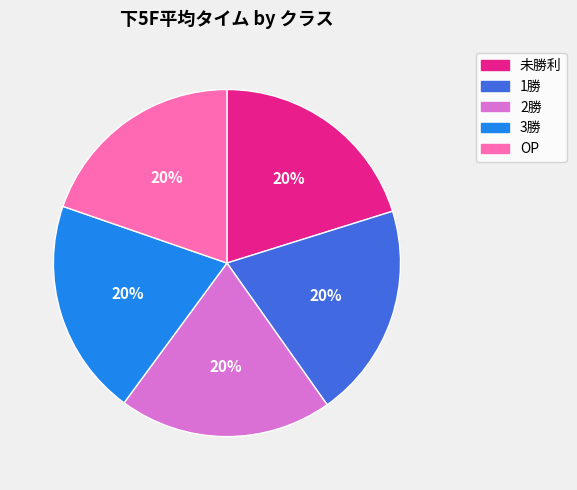

Approximately how many times larger is the value at 3勝 compared to 2勝?

1.0